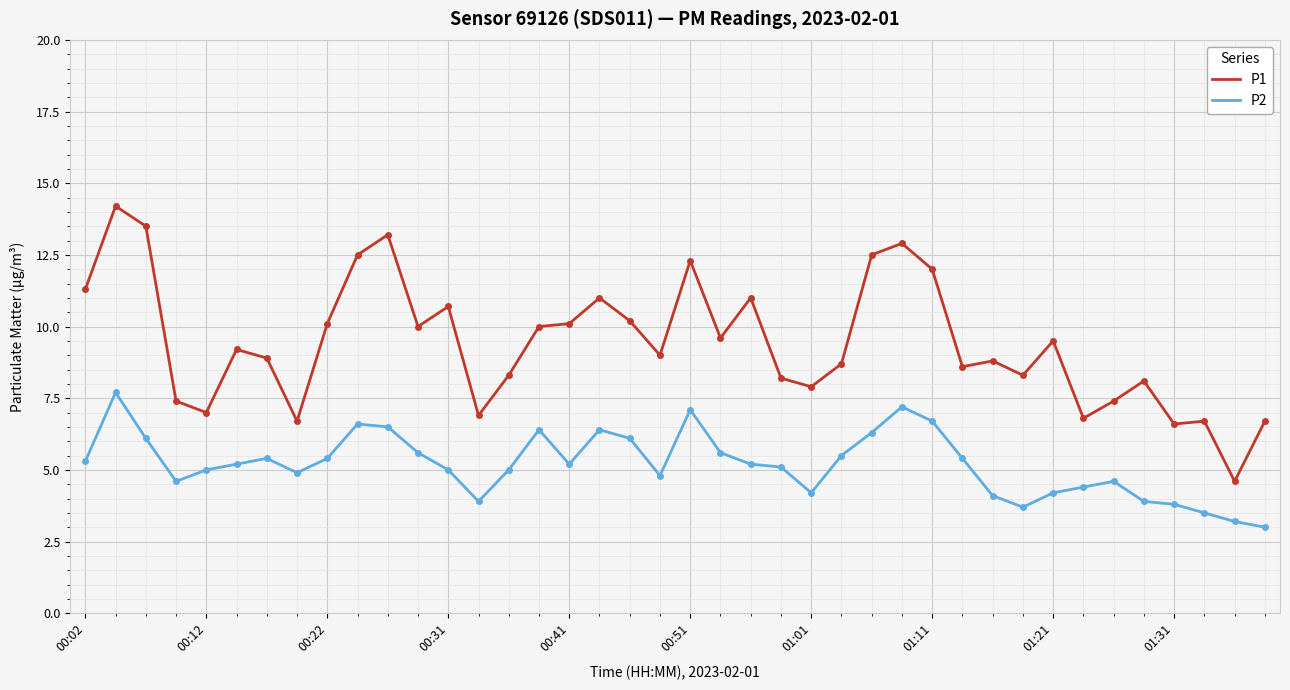

True or false: P1 and P2 intersect in this chart.

False